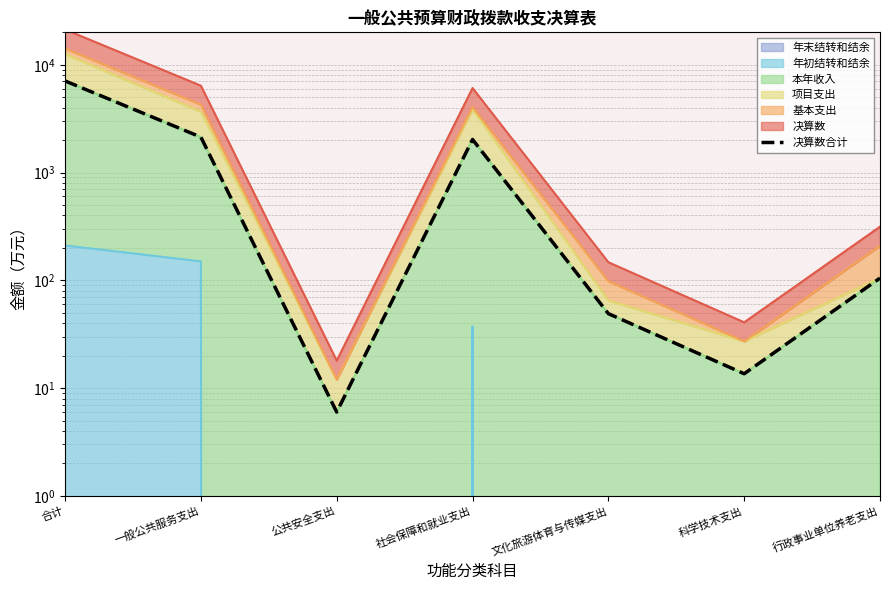

Read the value at 文化旅游体育与传媒支出.

49.1